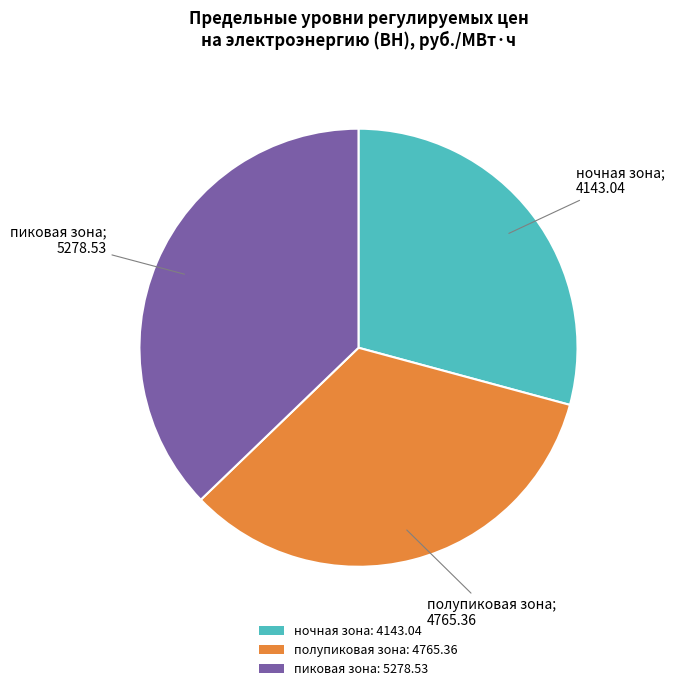

Does ночная зона: 4143.04 account for over 50% of the chart?

No